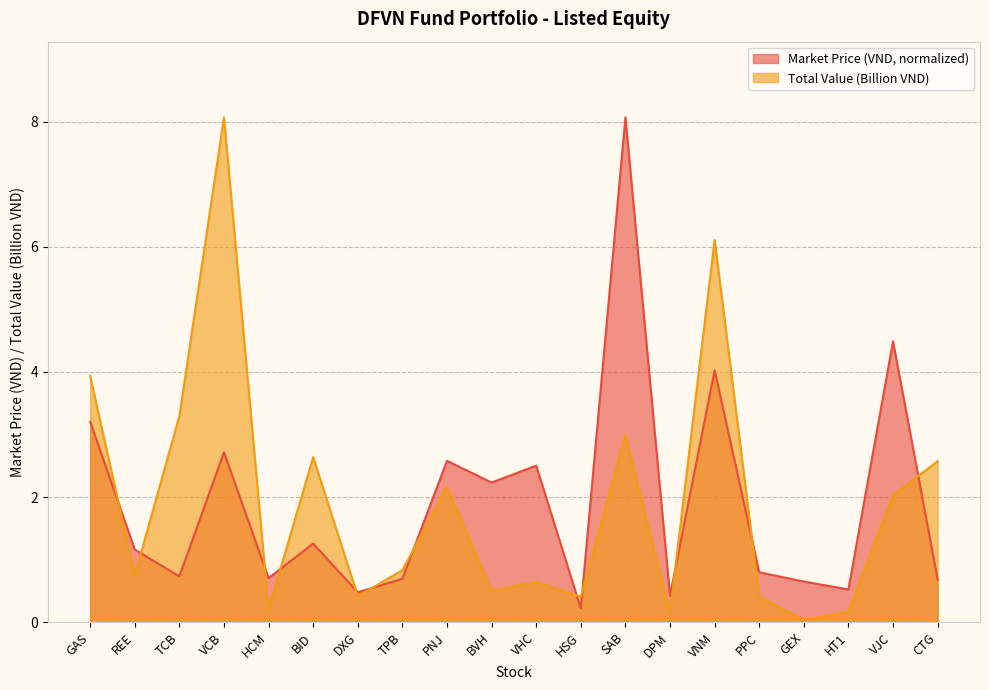

True or false: Market Price (VND) has a value of 2.0 at SAB.

False